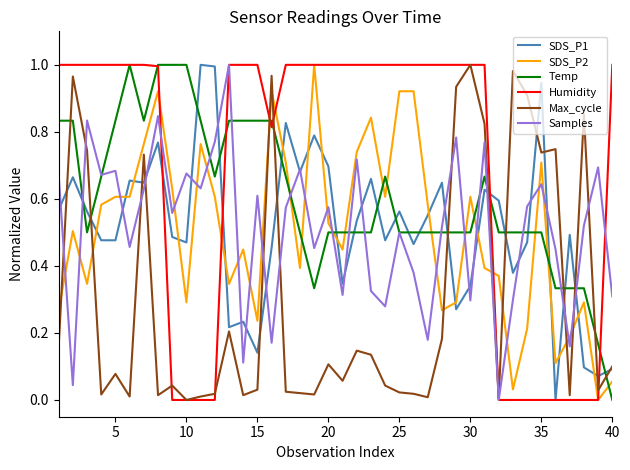

Which series ends up on top after the final intersection of SDS_P2 and Temp?

SDS_P2